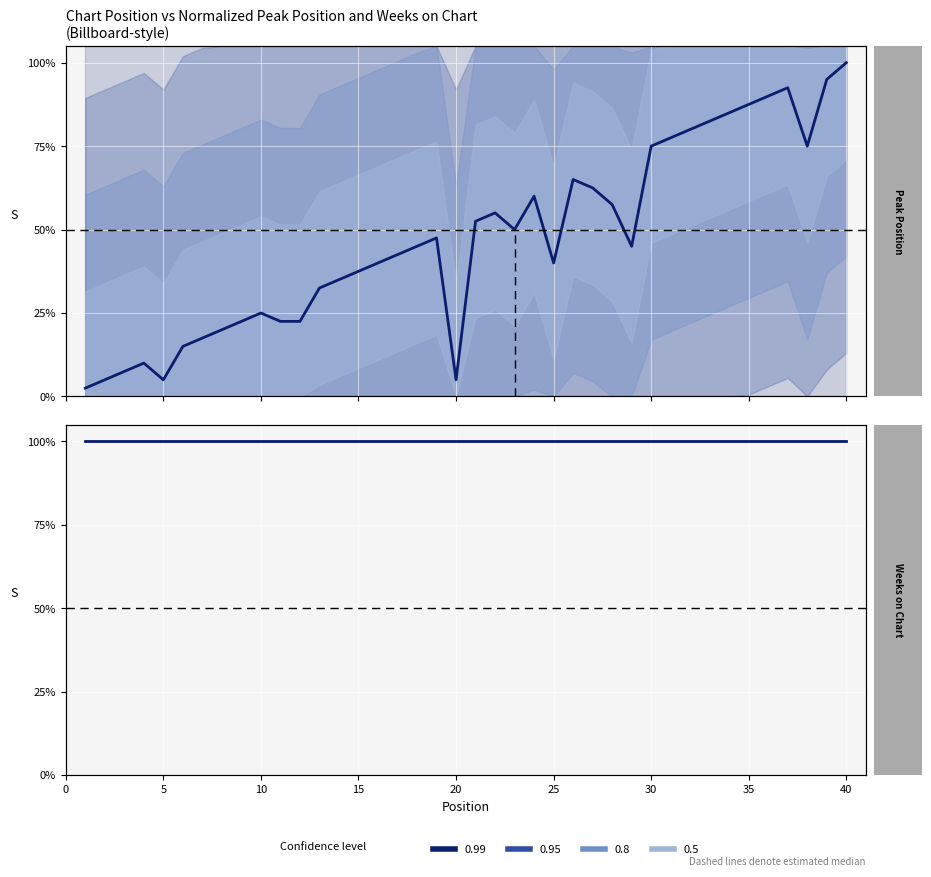

In Peak Position, how many points are higher than both neighbors (excluding endpoints)?

7